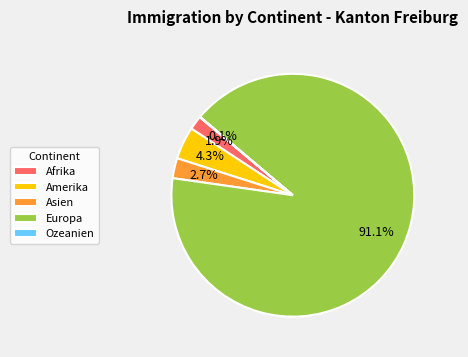

Combined, do Europa and Asien account for over 50%?

Yes